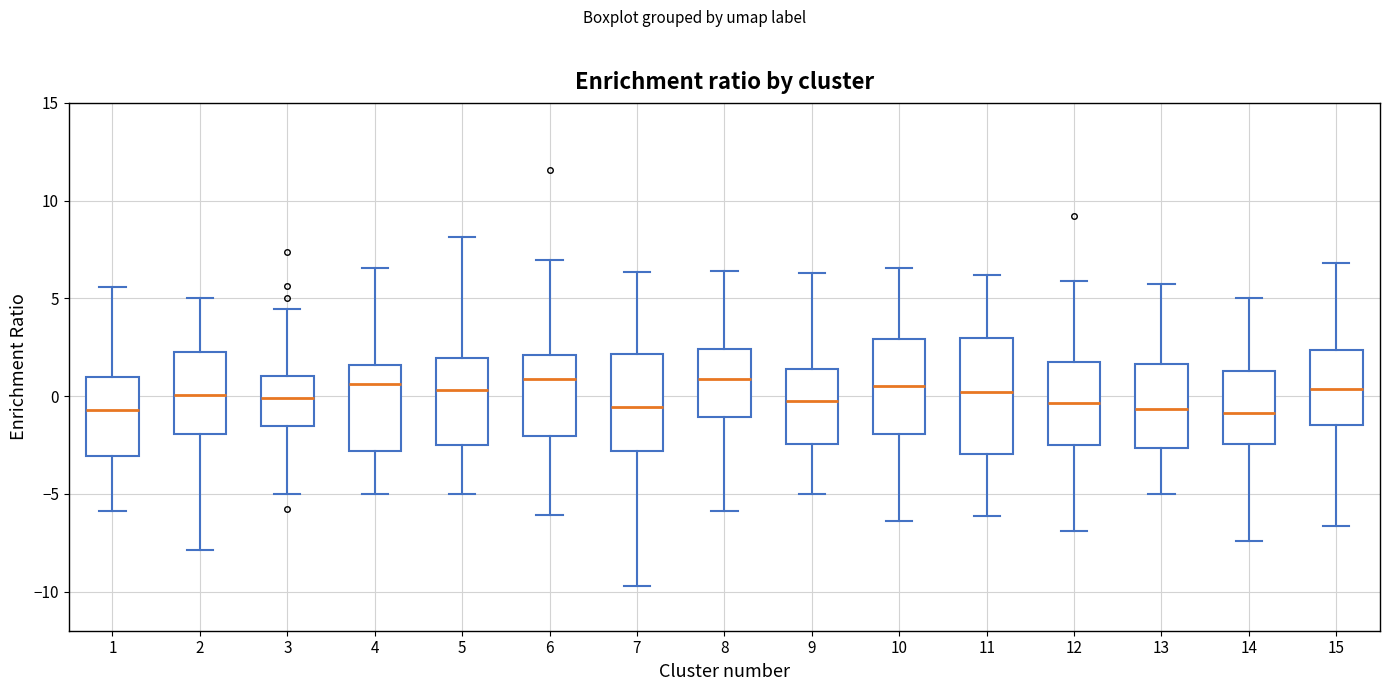

Reading left to right, transcribe this box plot: for each box, give where its median line is, the range the box spans, and where its two whiskers end, as read against the y-axis. The values are not printed on the chart, so give them approximately, as read against the axis.

1: median -0.5, box -3.0 to 1.0, whiskers -6.0 to 5.5
2: median 0.0, box -2.0 to 2.5, whiskers -8.0 to 5.0
3: median 0.0, box -1.5 to 1.0, whiskers -5.0 to 4.5
4: median 0.5, box -3.0 to 1.5, whiskers -5.0 to 6.5
5: median 0.5, box -2.5 to 2.0, whiskers -5.0 to 8.0
6: median 1.0, box -2.0 to 2.0, whiskers -6.0 to 7.0
7: median -0.5, box -3.0 to 2.0, whiskers -9.5 to 6.5
8: median 1.0, box -1.0 to 2.5, whiskers -6.0 to 6.5
9: median 0.0, box -2.5 to 1.5, whiskers -5.0 to 6.5
10: median 0.5, box -2.0 to 3.0, whiskers -6.5 to 6.5
11: median 0.0, box -3.0 to 3.0, whiskers -6.0 to 6.0
12: median -0.5, box -2.5 to 2.0, whiskers -7.0 to 6.0
13: median -0.5, box -2.5 to 1.5, whiskers -5.0 to 5.5
14: median -1.0, box -2.5 to 1.5, whiskers -7.5 to 5.0
15: median 0.5, box -1.5 to 2.5, whiskers -6.5 to 7.0